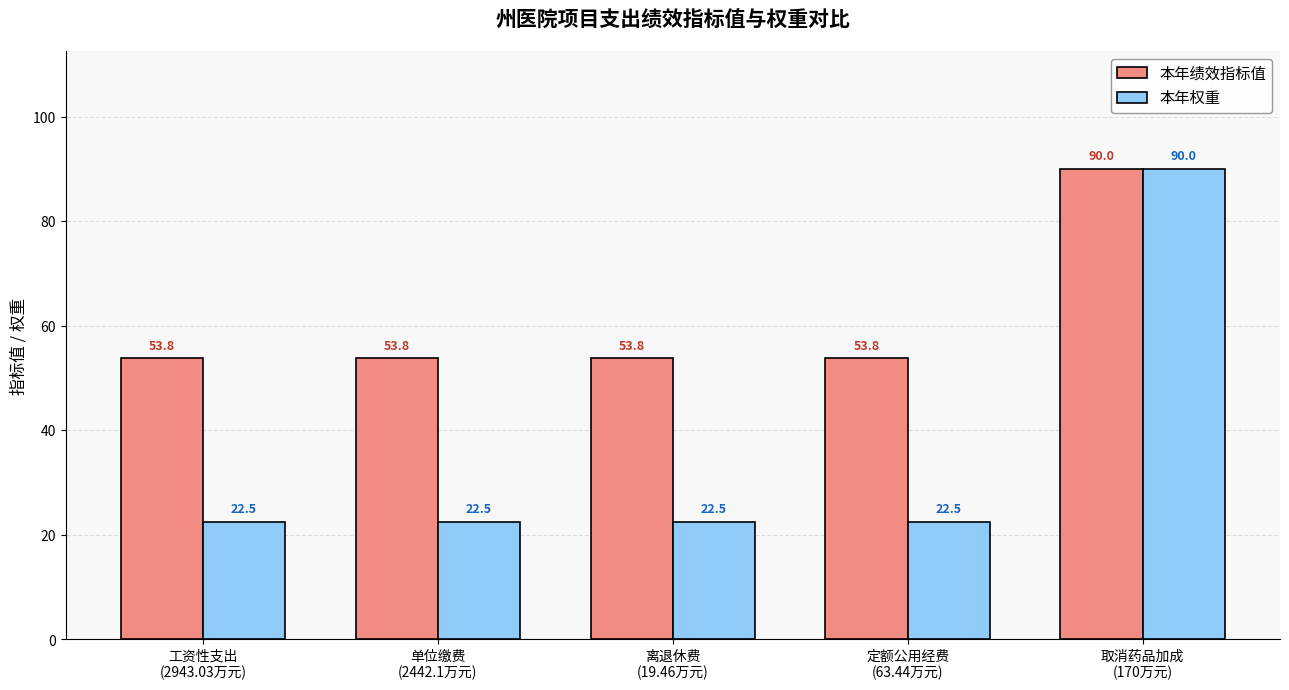

Read the 本年绩效指标值 value at 取消药品加成
(170万元).

90.0